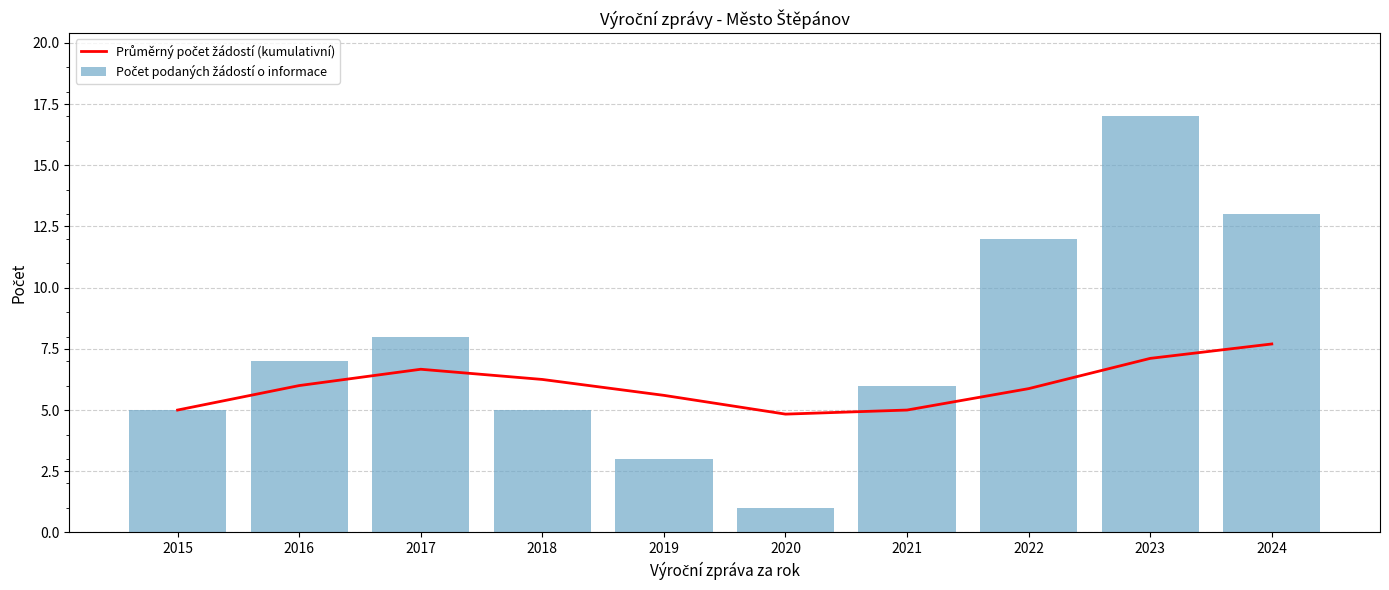

Where does the Průměrný počet žádostí (kumulativní) series first go above 6?

2017